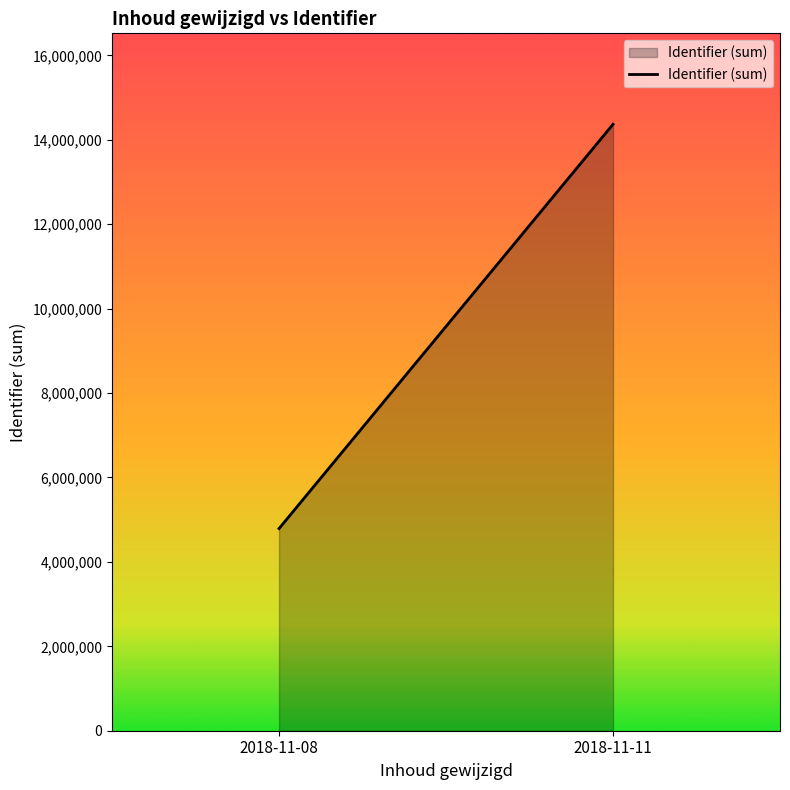

What is the change in value from 2018-11-08 to 2018-11-11?

+9578893